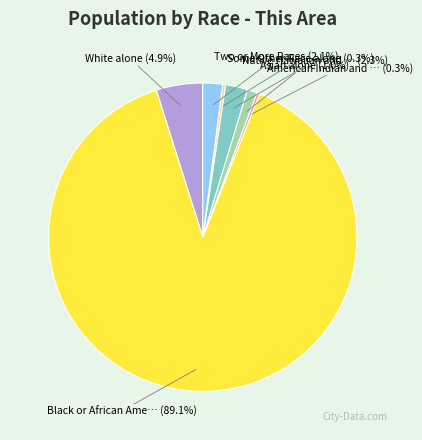

Is there any slice that represents more than half of the pie?

Yes